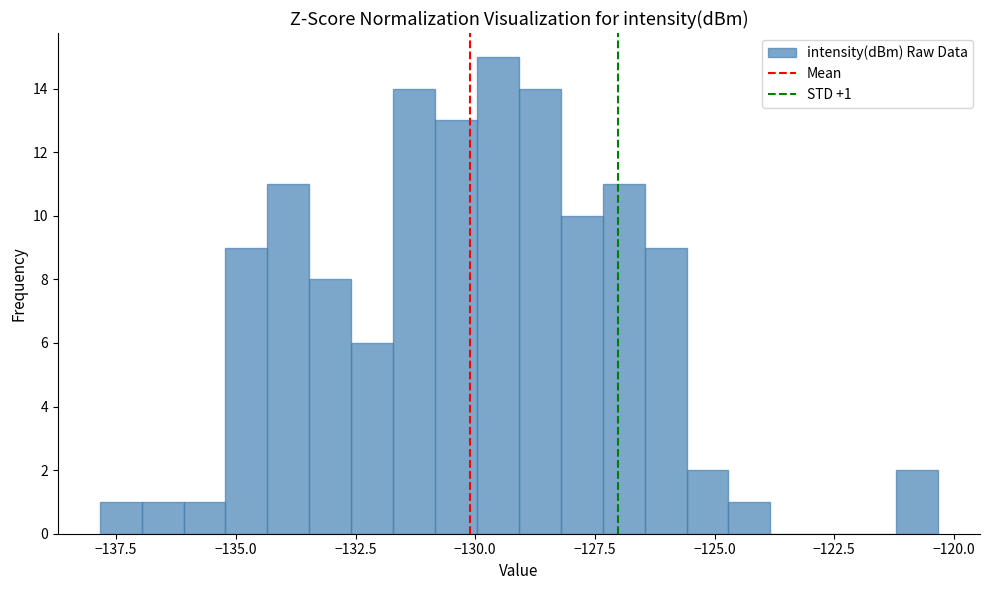

Read against the x-axis, roughly where is the centre of the tallest bar?

-129.5